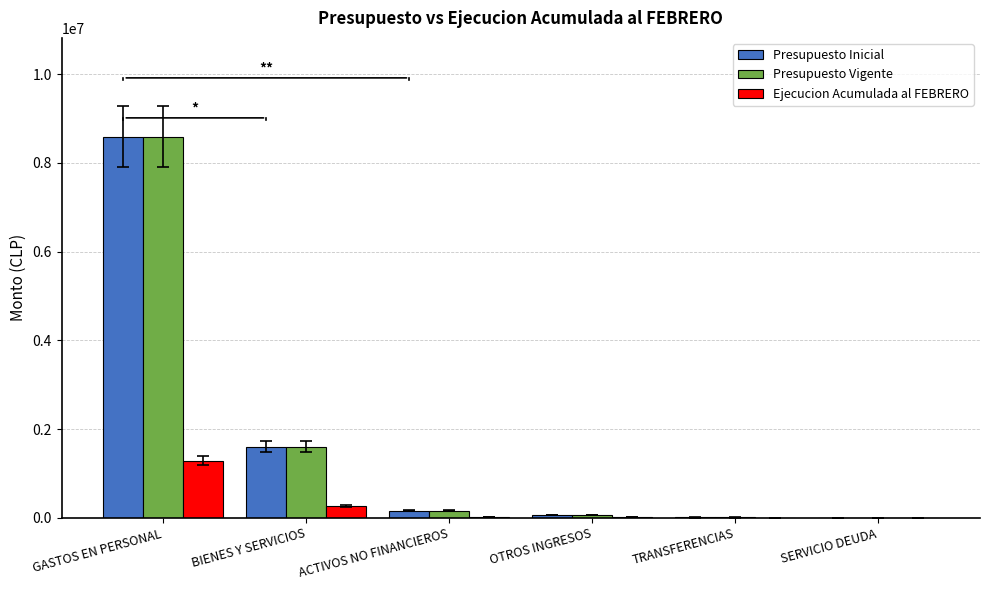

What is the sum of all Presupuesto Vigente values?

10425246